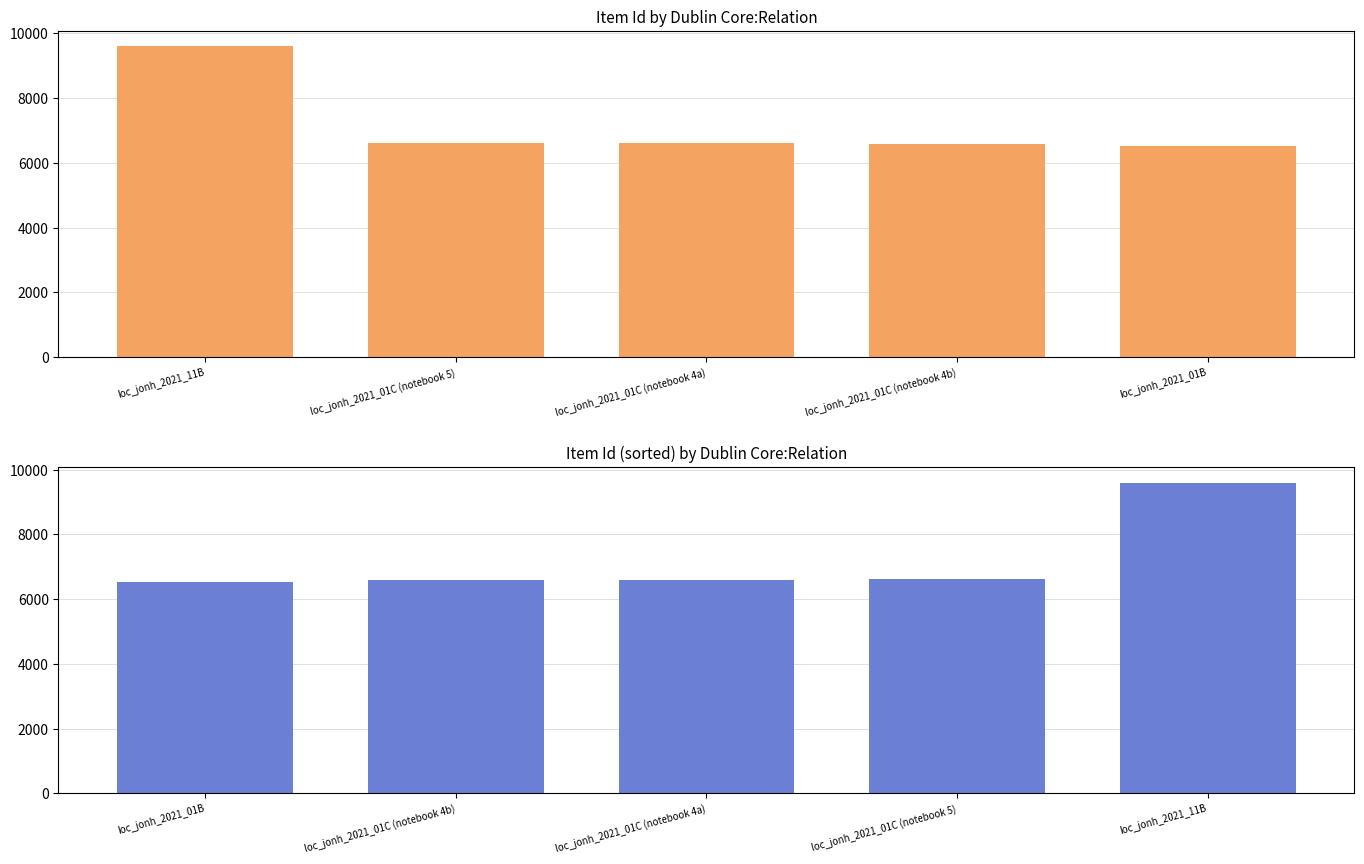

Which series has the widest spread of values?

Item Id